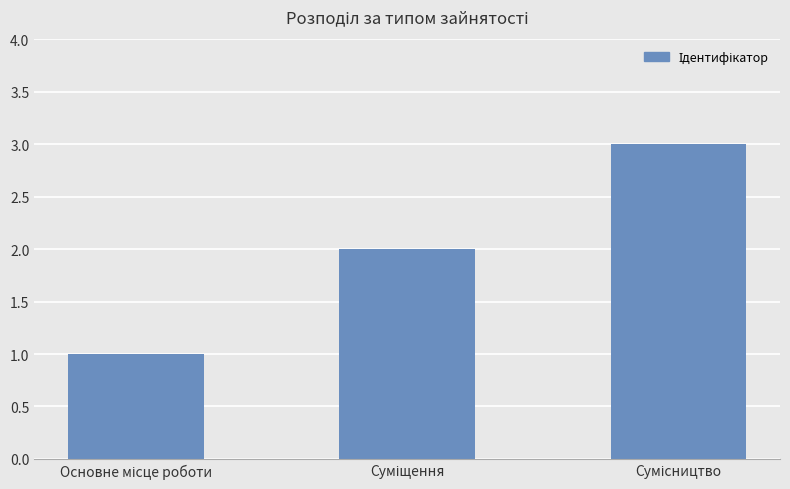

What is the greatest value displayed?

3